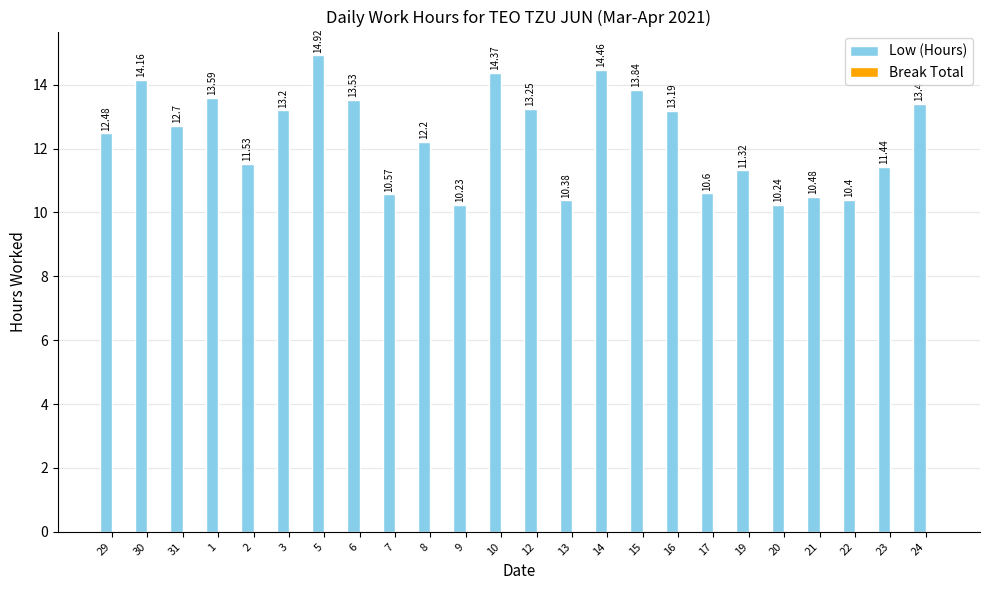

What is the average value?

12.4